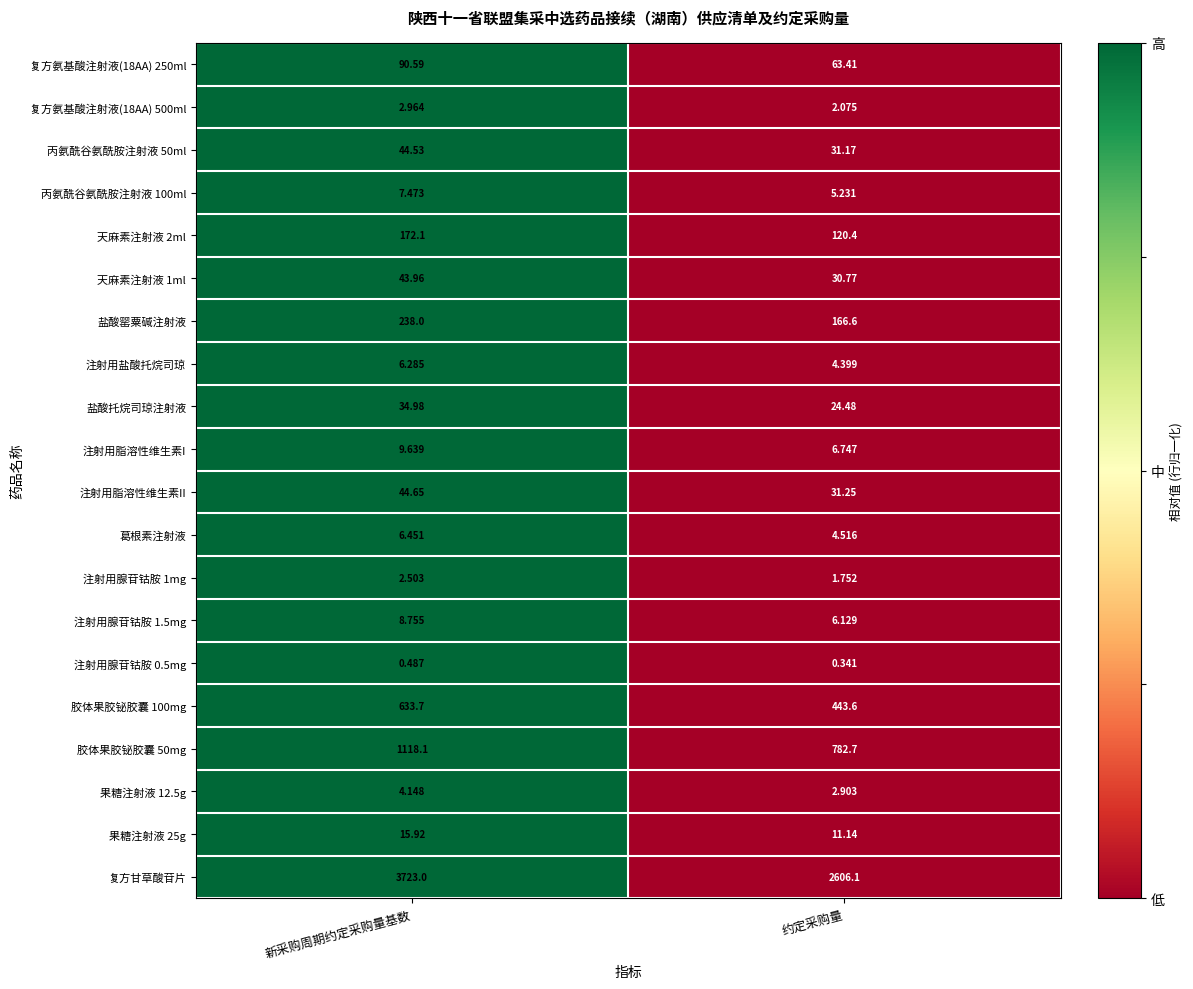

Rank the categories by 复方氨基酸注射液(18AA) 500ml value from highest to lowest.

新采购周期约定采购量基数, 约定采购量